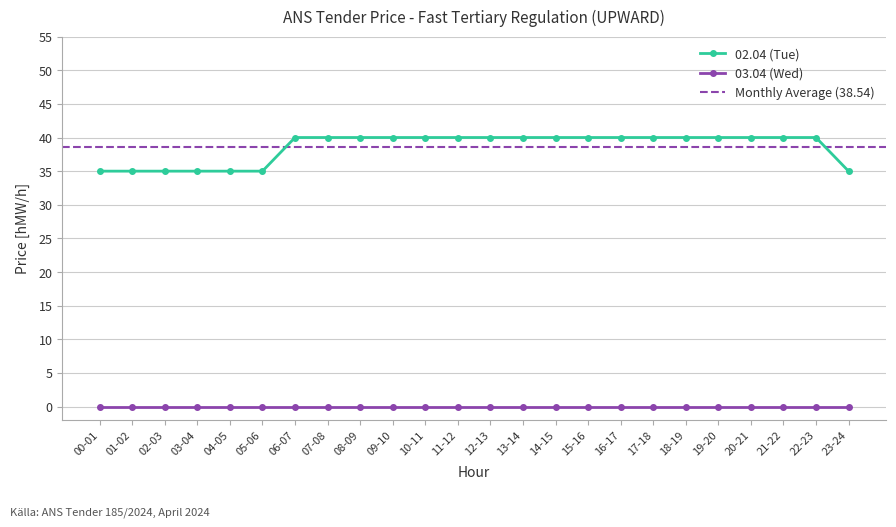

Count the values in the range 35 to 40.

24